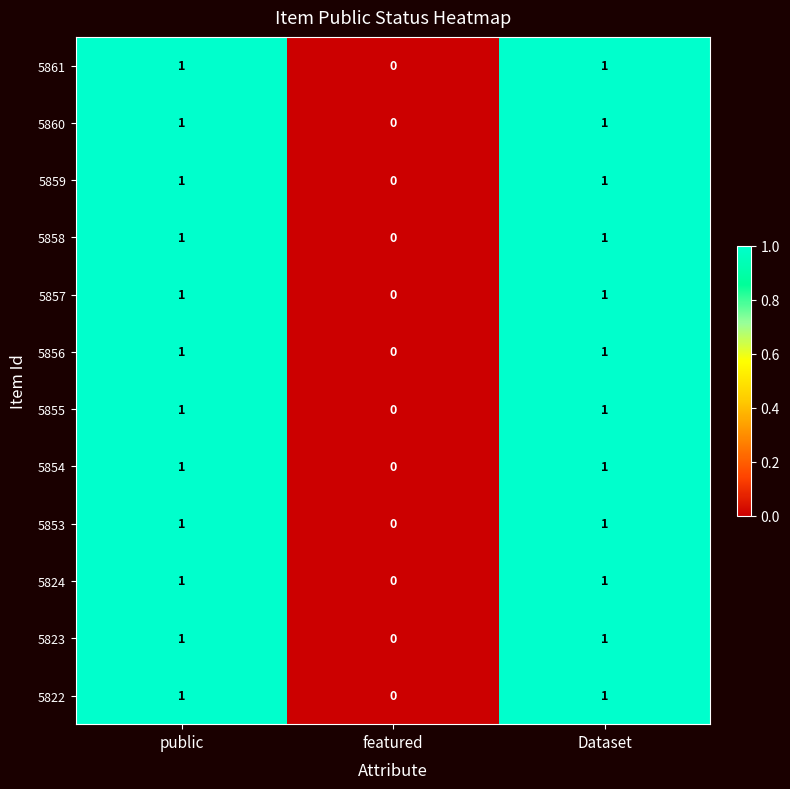

The 5858 series shows 2 at public. True or false?

False